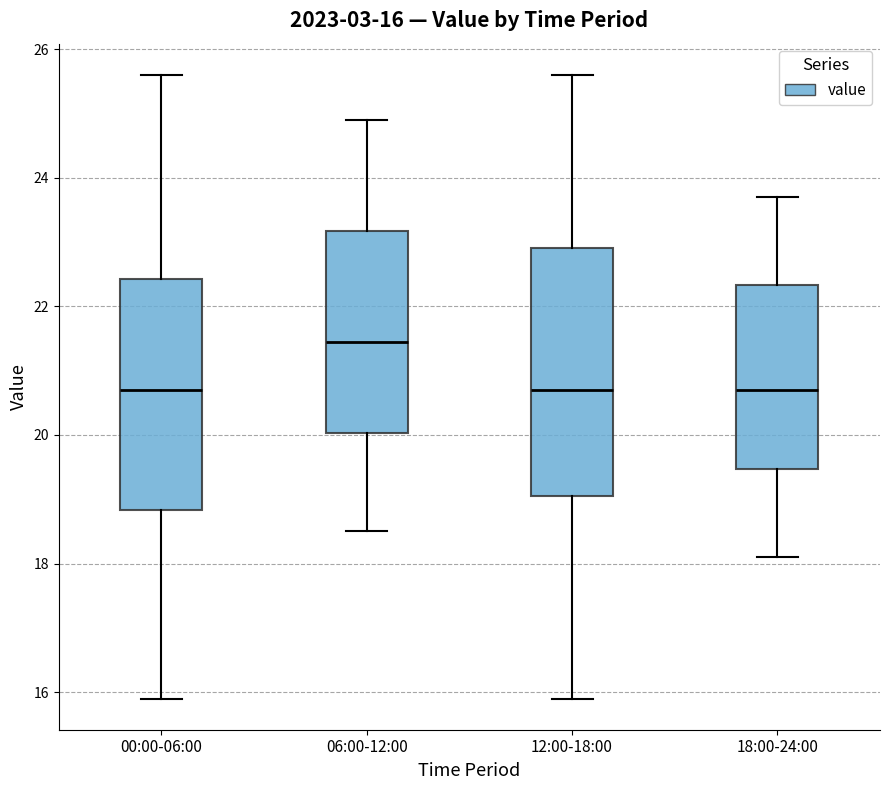

Comparing the boxes themselves (not the whiskers), which one is the tallest?

12:00-18:00